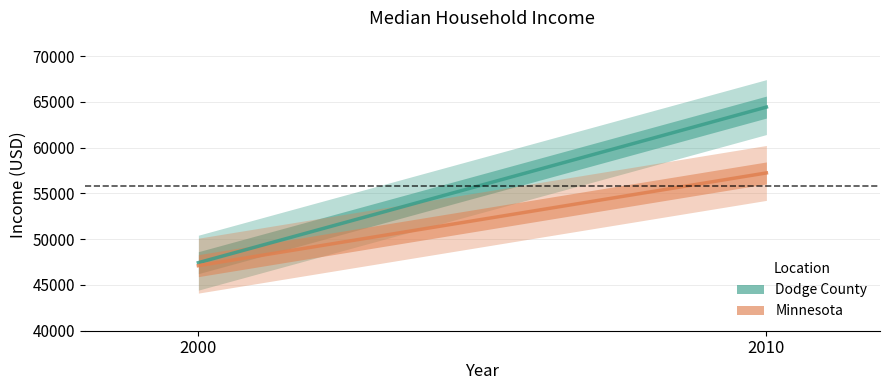

Which series has the largest total across all categories?

Dodge County